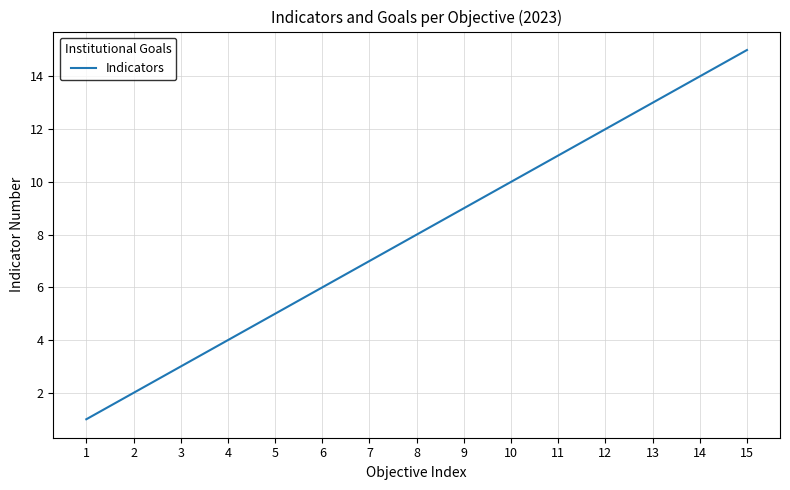

What is the change in value from 1 to 13?

+12